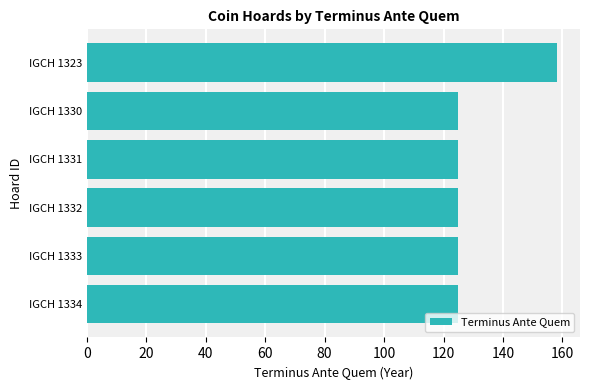

Reading top to bottom, transcribe all the data shown in this chart.

IGCH 1323=158	IGCH 1330=125	IGCH 1331=125	IGCH 1332=125	IGCH 1333=125	IGCH 1334=125